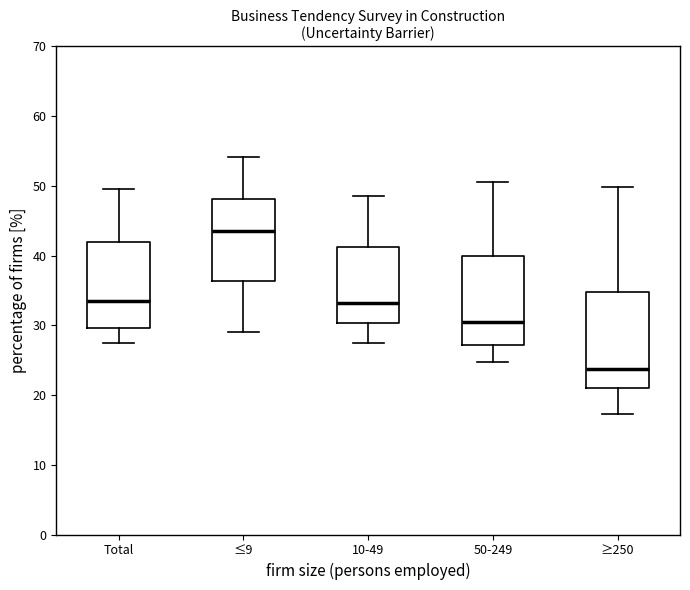

Which box is the tallest, from its lower edge to its upper edge?

≥250